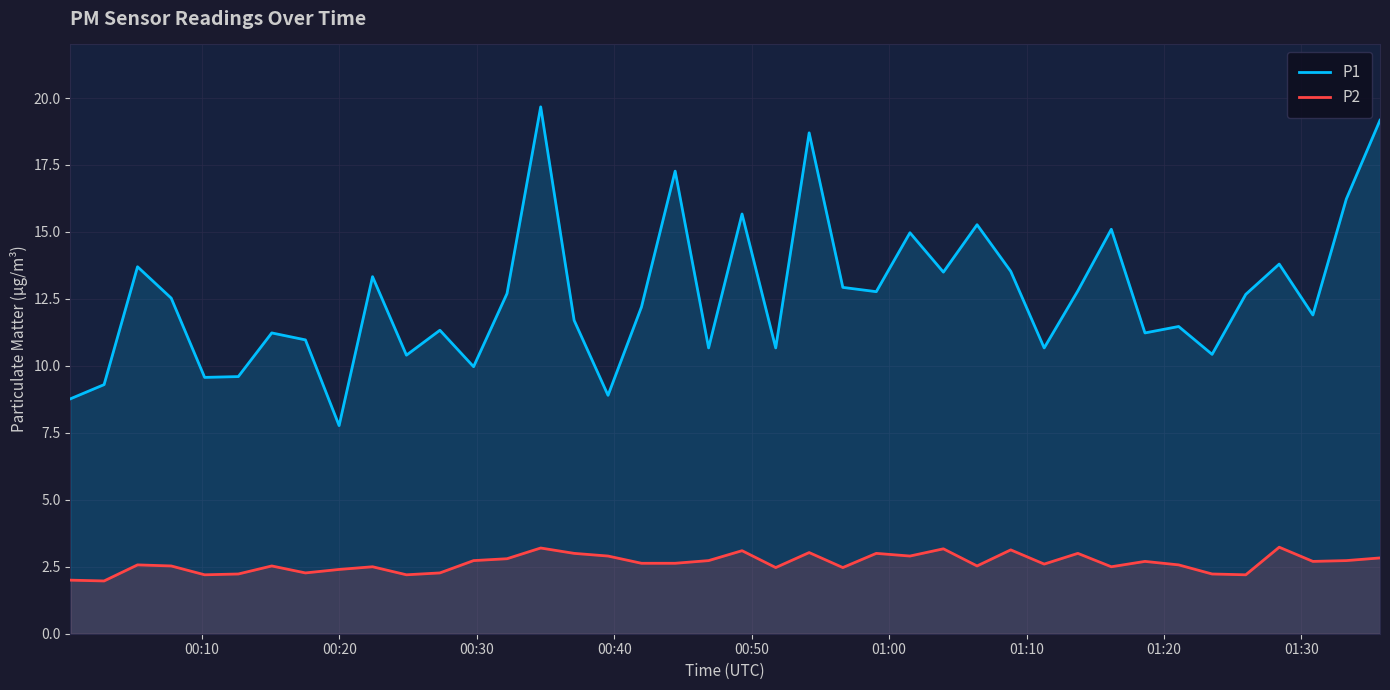

Which series has the widest spread of values?

P1